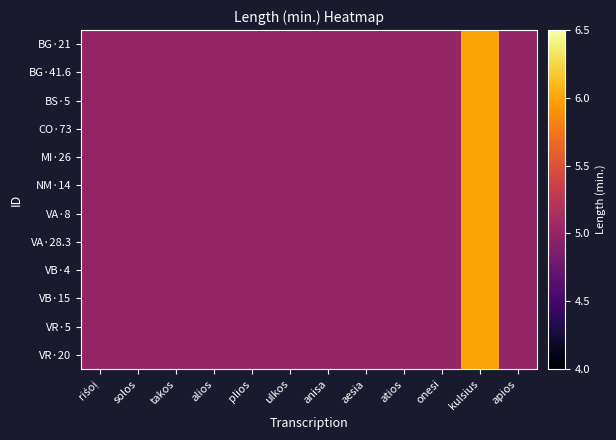

At which category does the chart reach its minimum across all series?

riśoị